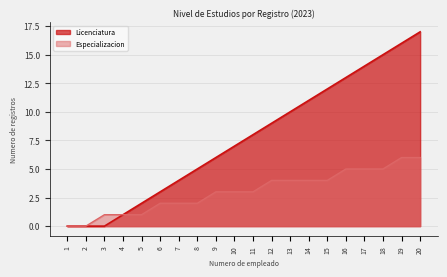

True or false: Especializacion and Licenciatura cross at least once.

False